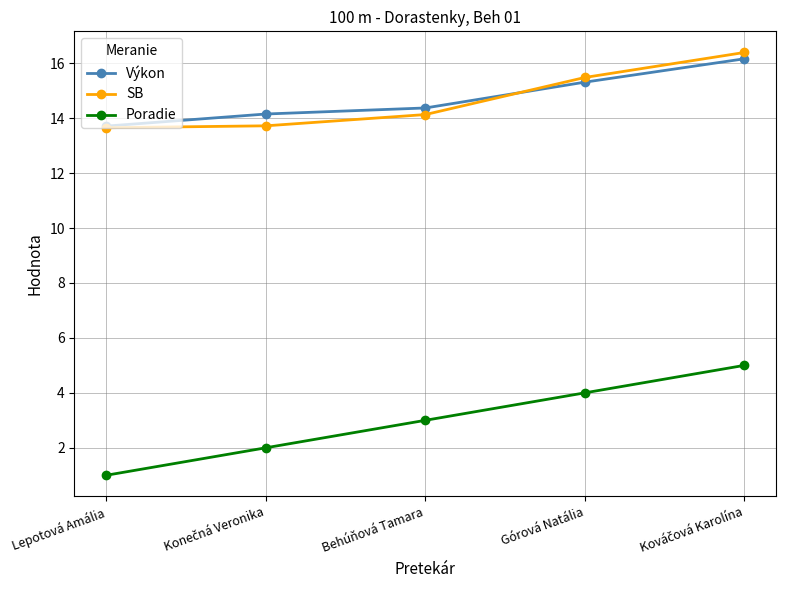

How many data points in Výkon are less than 14?

1